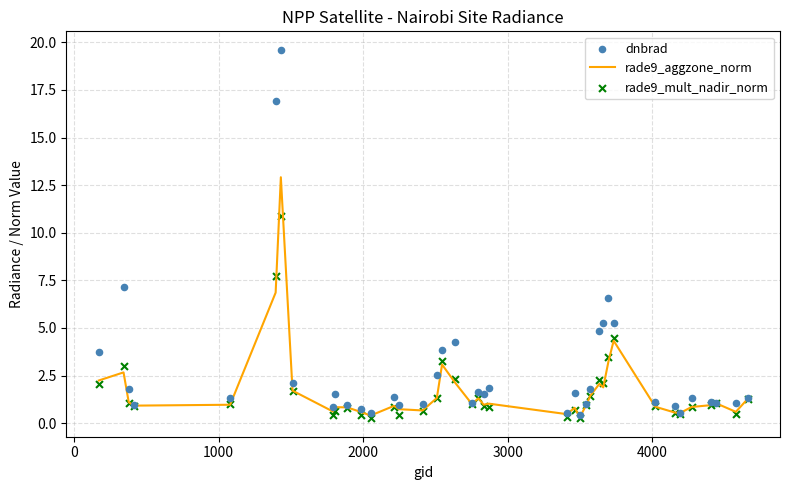

Is the value of dnbrad at 3000 greater than the value of rade9_aggzone_norm at 12?

Yes